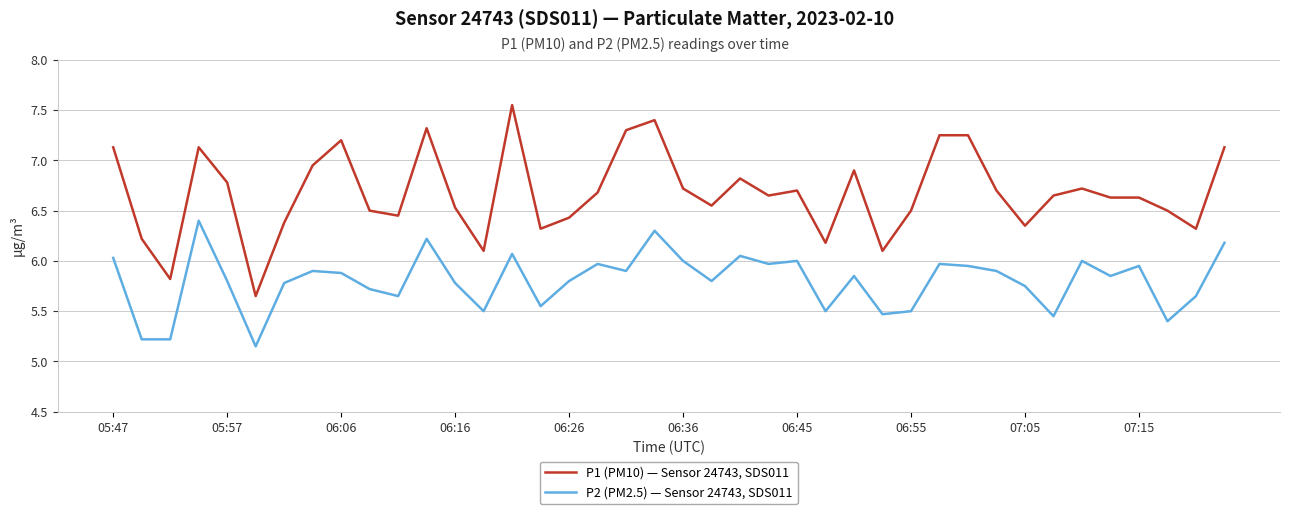

What is the difference between the maximum and second lowest values in the P1 (PM10) — Sensor 24743, SDS011 series?

1.7